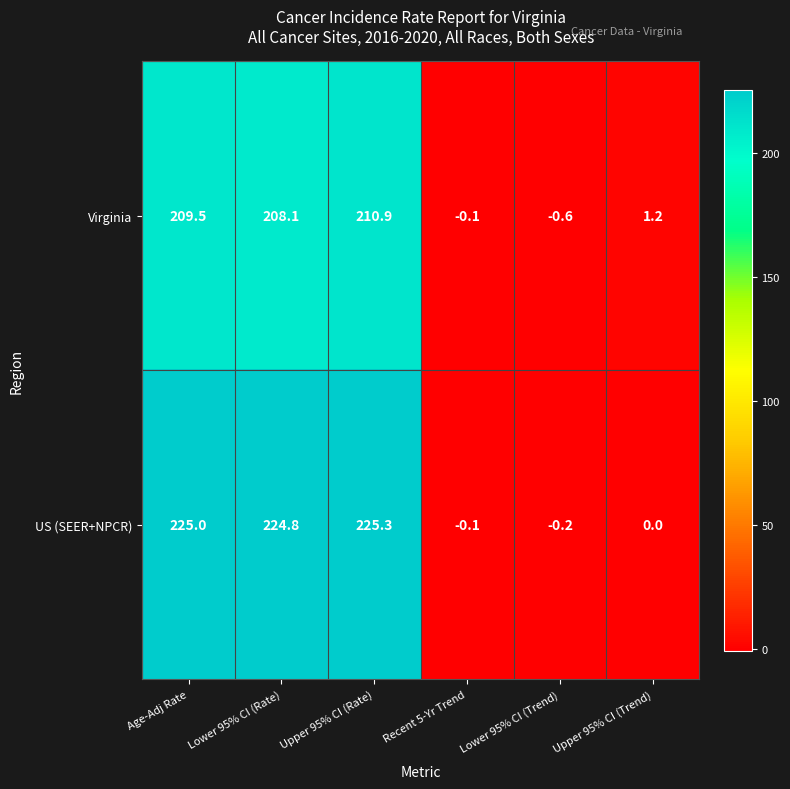

Reading right to left, transcribe all the data shown in this chart.

Virginia: 1.2	-0.6	-0.1	210.9	208.1	209.5
US (SEER+NPCR): 0.0	-0.2	-0.1	225.3	224.8	225.0